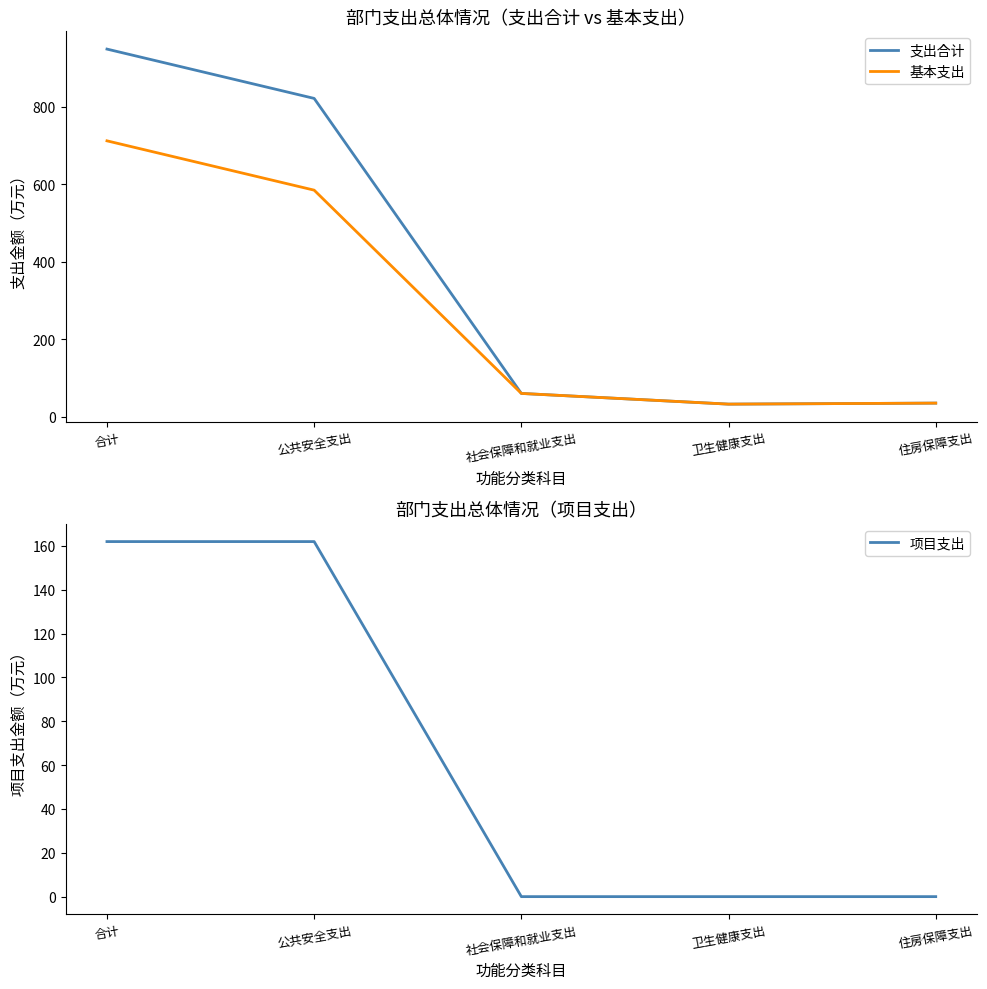

List the series in order of their peak value, highest first.

支出合计, 基本支出, 项目支出